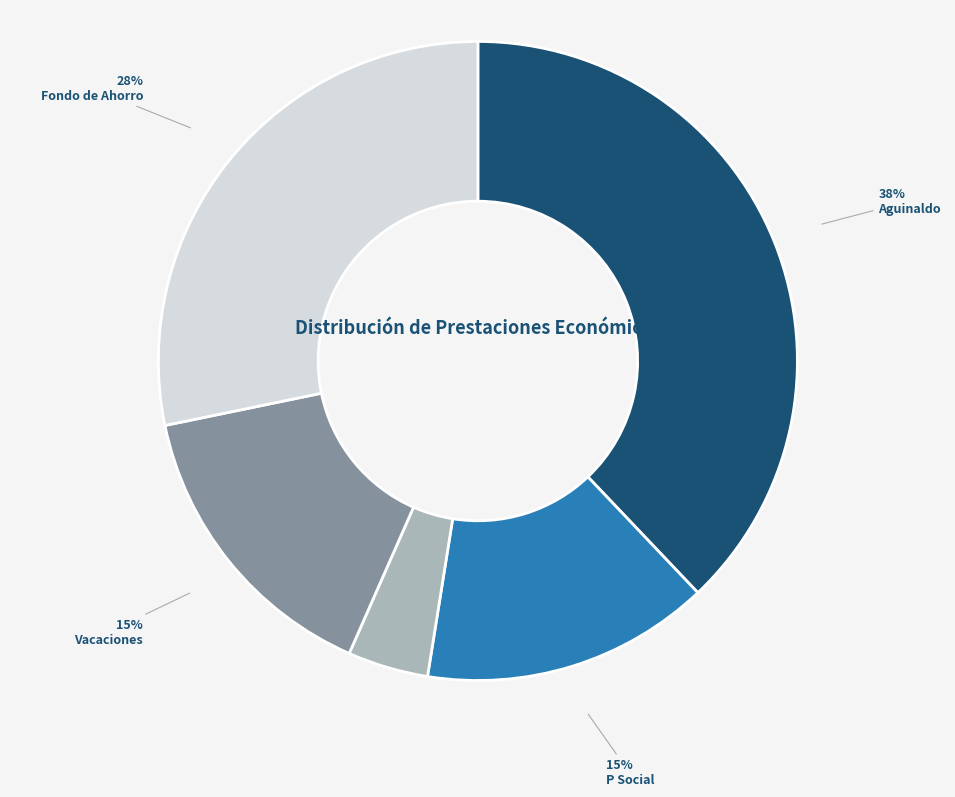

Which category has the smallest portion of the pie?

Intereses del Fondo de Ahorro